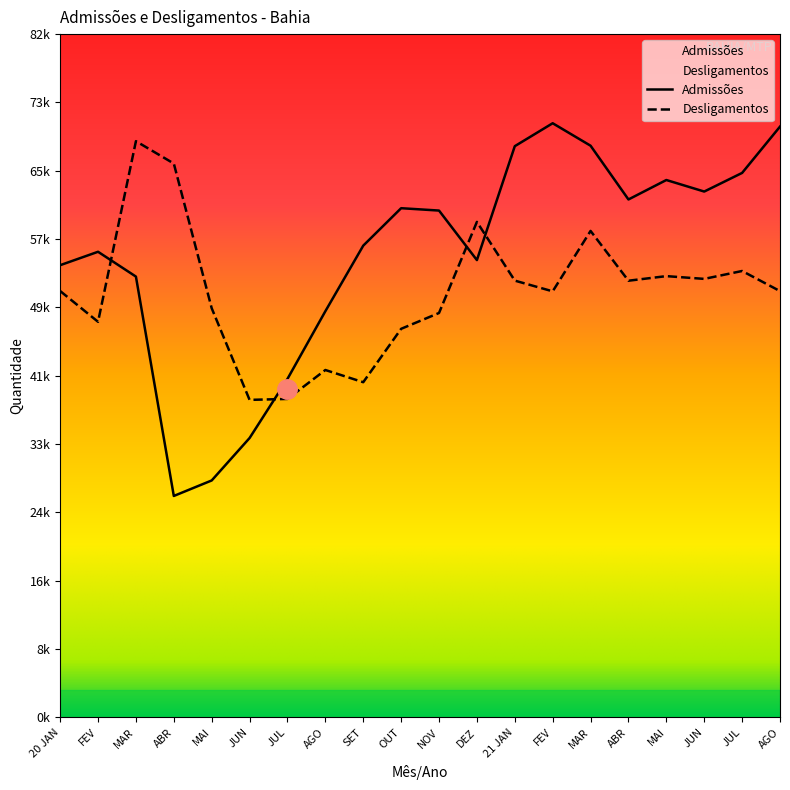

What is the label of the 4th point from the right?

MAI